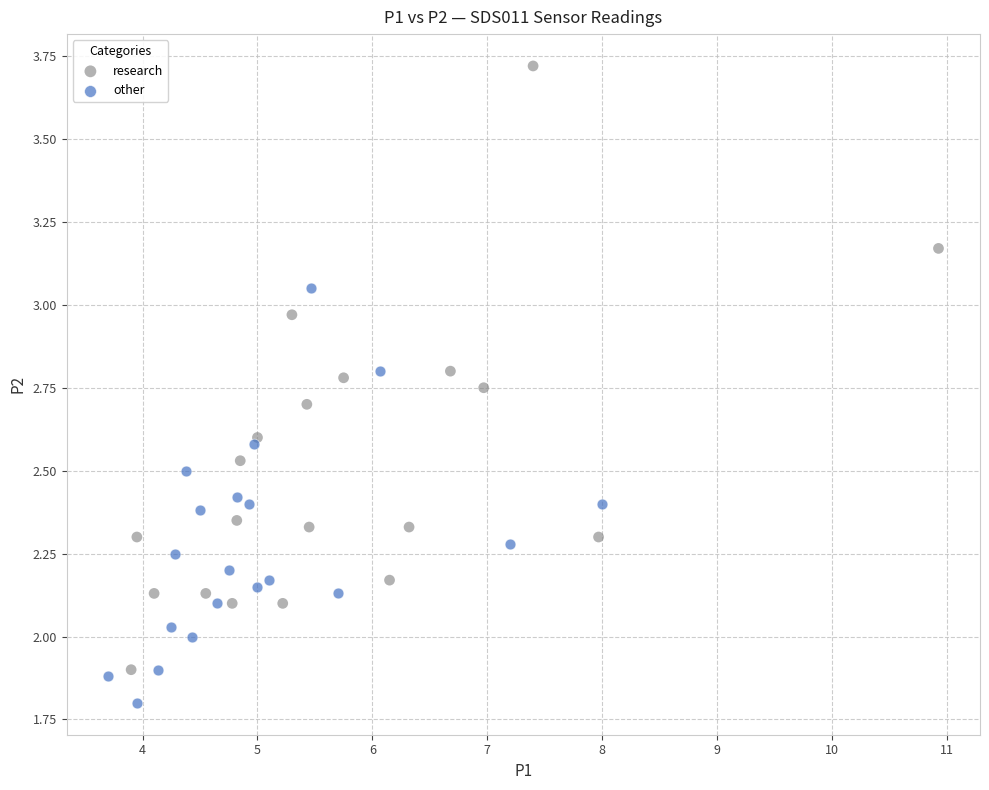

Which series has the largest Y range (max minus min)?

research